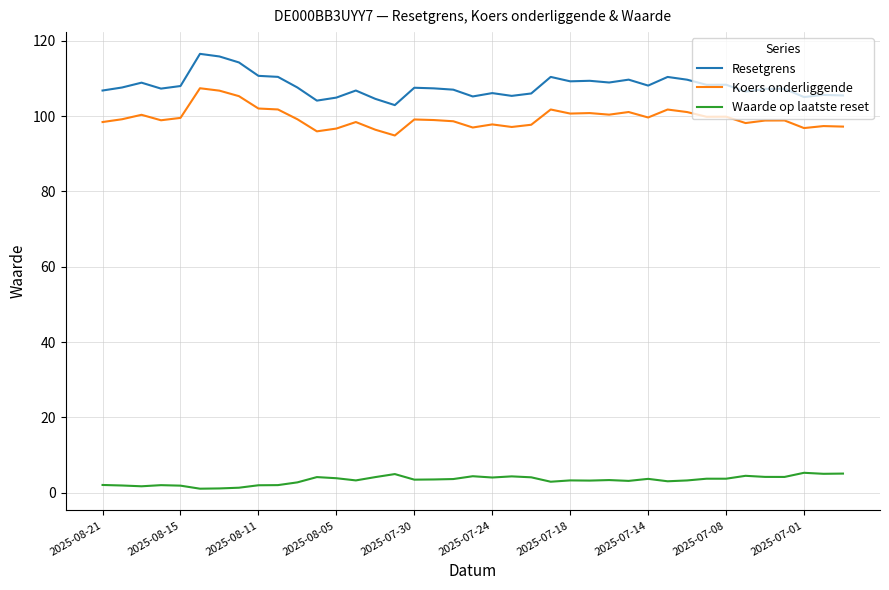

Which series has the largest range (max minus min)?

Resetgrens